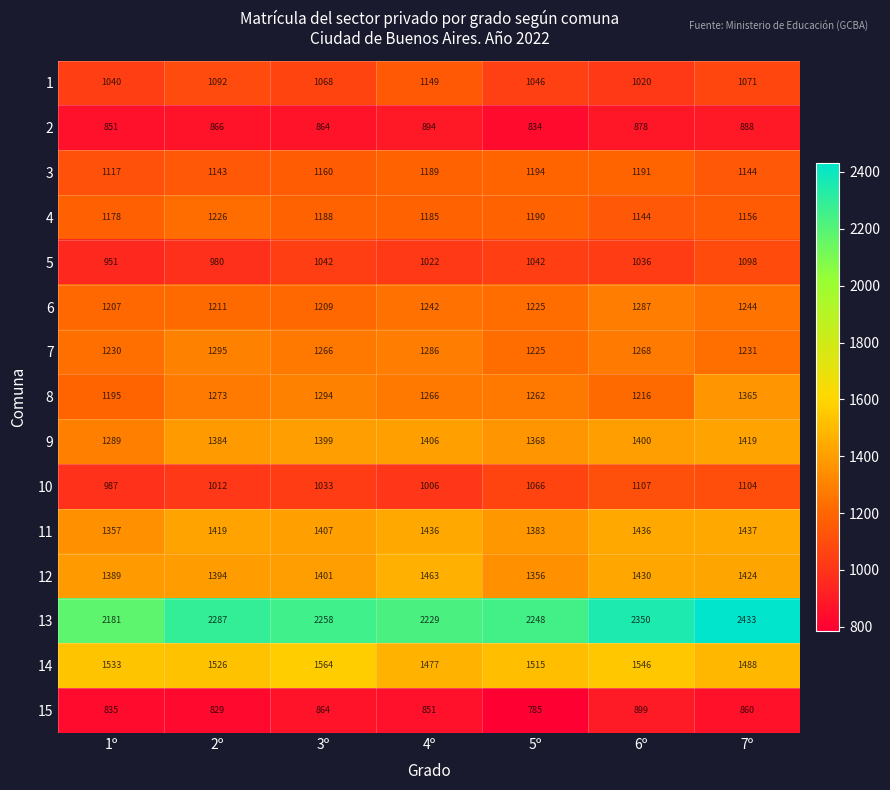

What is the difference between the maximum and minimum values in the 4 series?

82